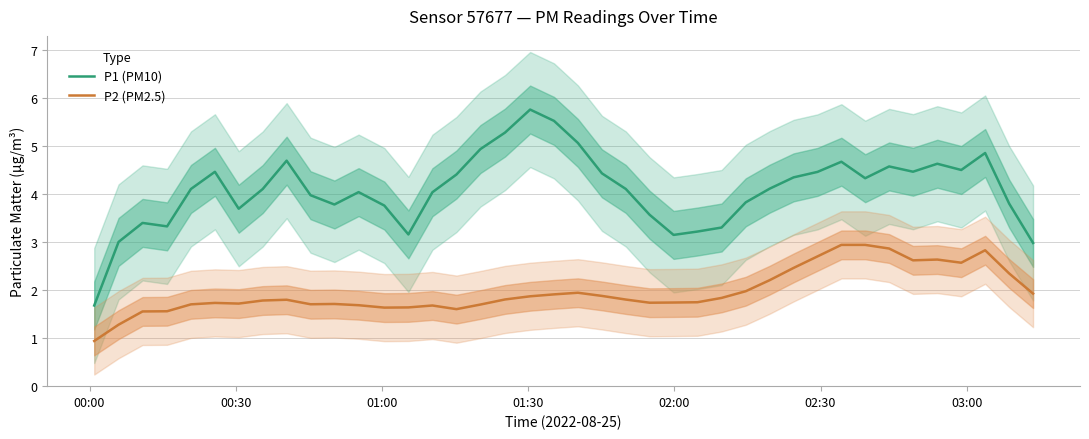

How many values in the P1 (PM10) series exceed 4?

24